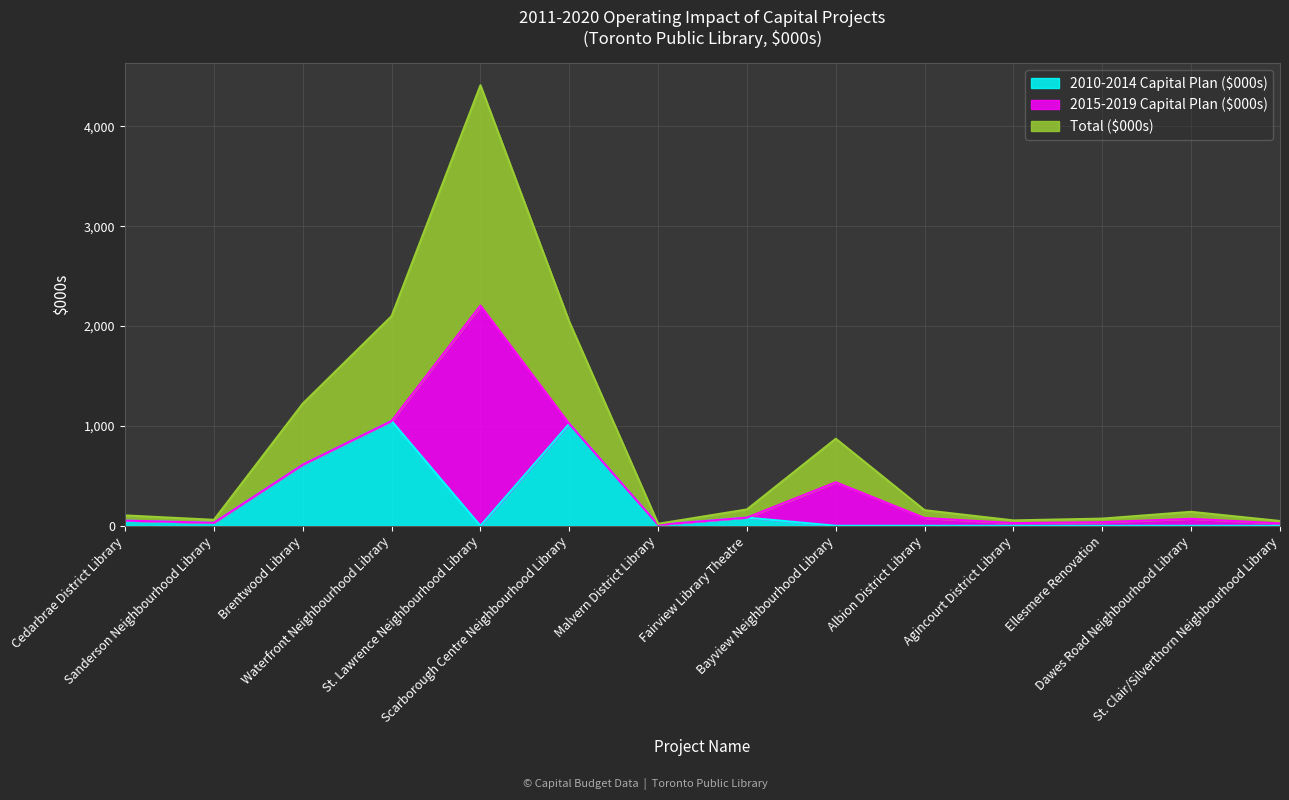

What is the total value across all series at Fairview Library Theatre?

164